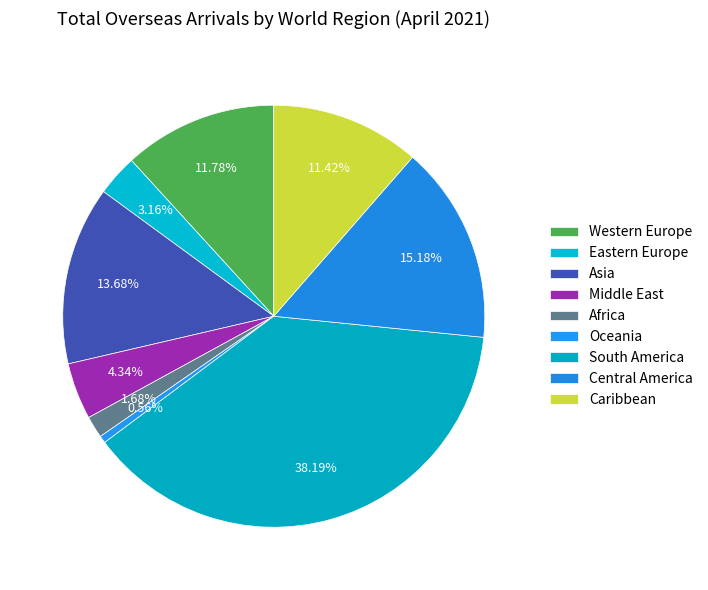

To the nearest percent, what percentage of the pie is South America?

38%